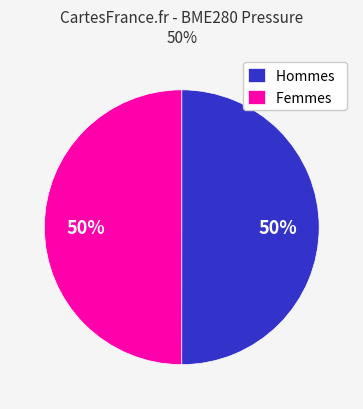

To the nearest percent, what is the average slice percentage?

50%